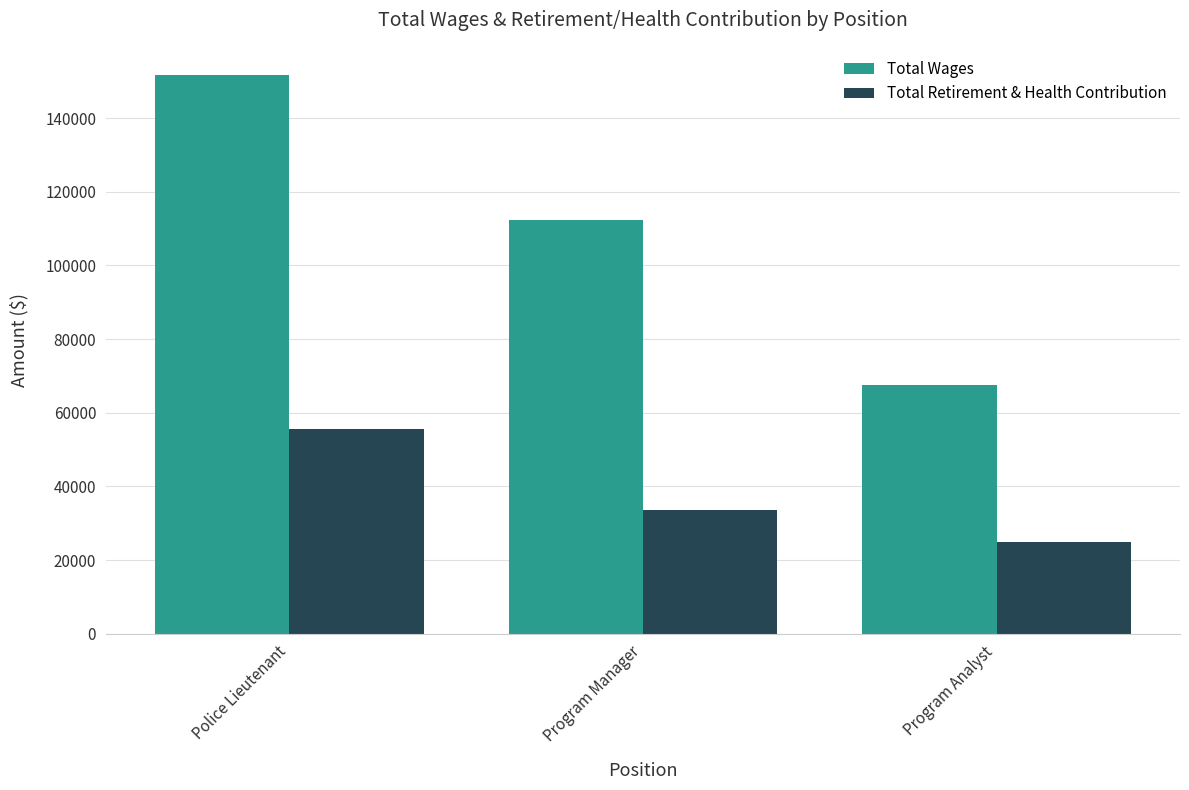

Count the Total Retirement & Health Contribution values in the range 24988 to 55631.

3